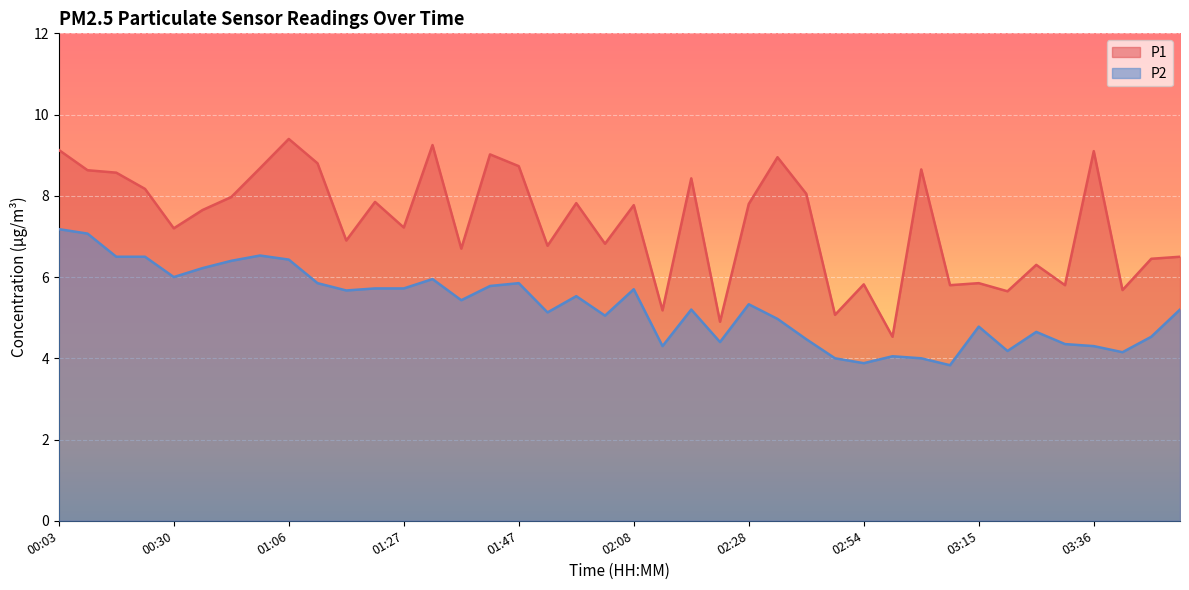

How many interior local valleys does the P2 series have?

11